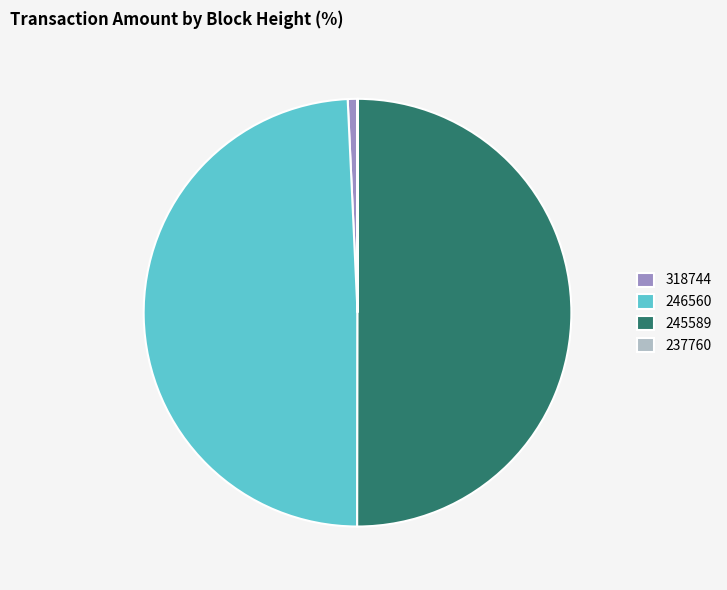

Is the sum of 245589 and 246560 greater than half?

Yes